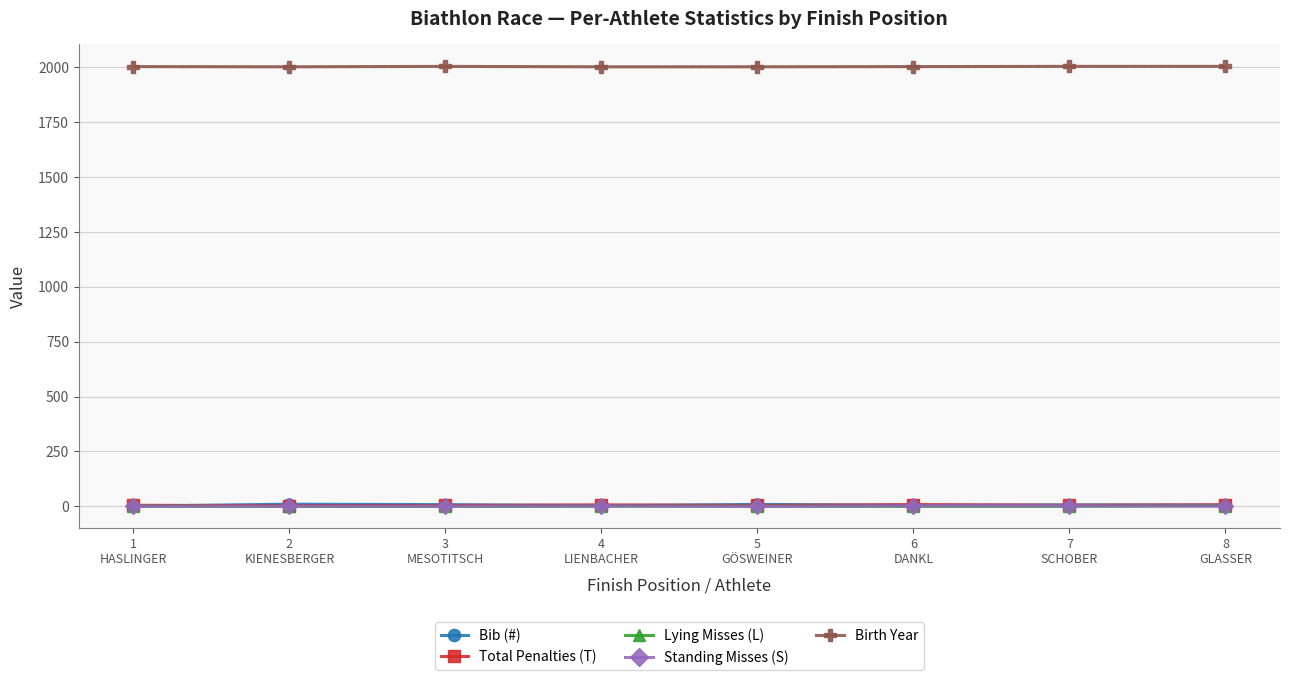

What is the difference between the maximum and minimum values in the Total Penalties (T) series?

5